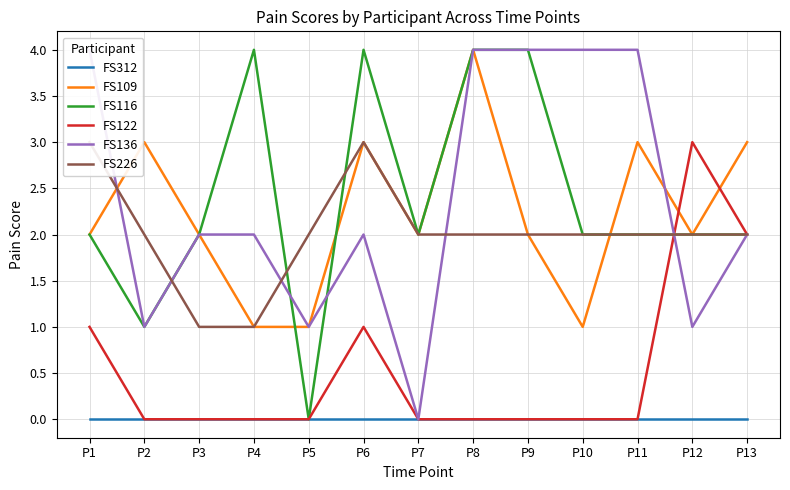

Where does the FS109 series first go above 2?

P2